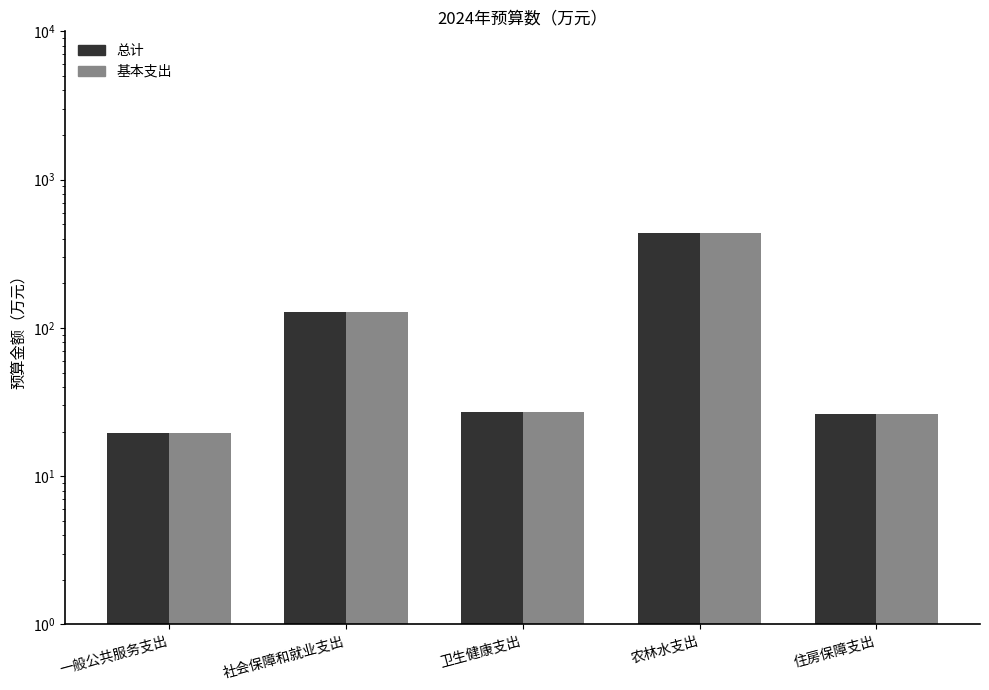

What is the minimum value shown in the chart?

19.5